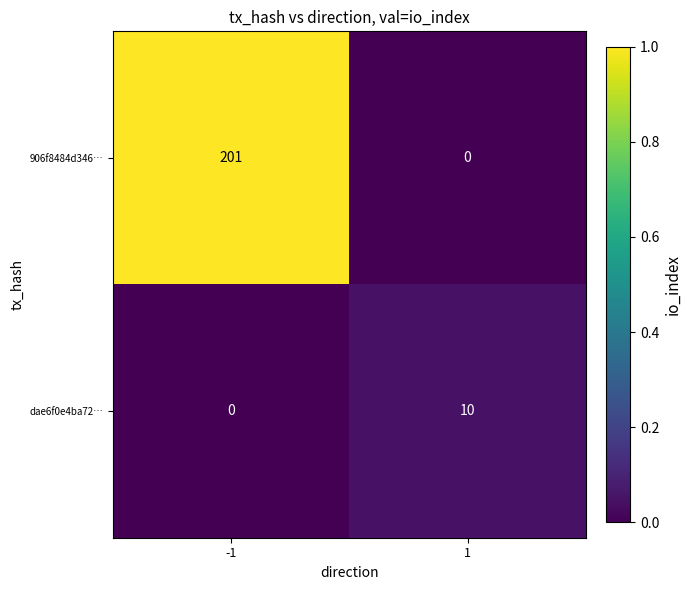

The dae6f0e4ba72… series shows -6 at -1. True or false?

False